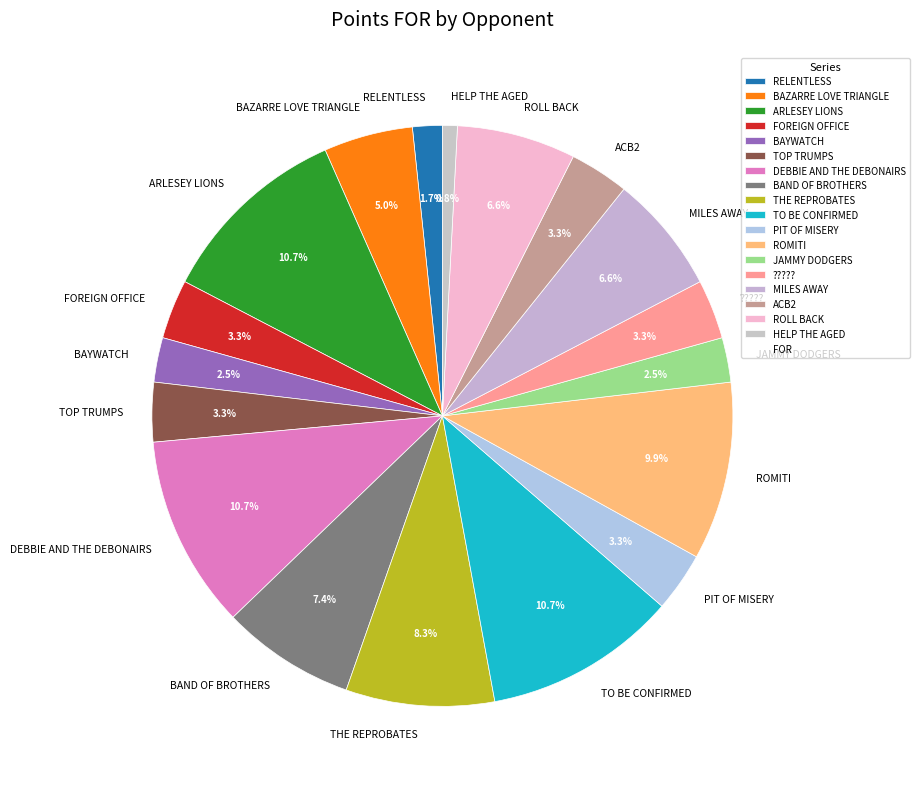

The BAND OF BROTHERS slice represents 7% of the pie. True or false?

True